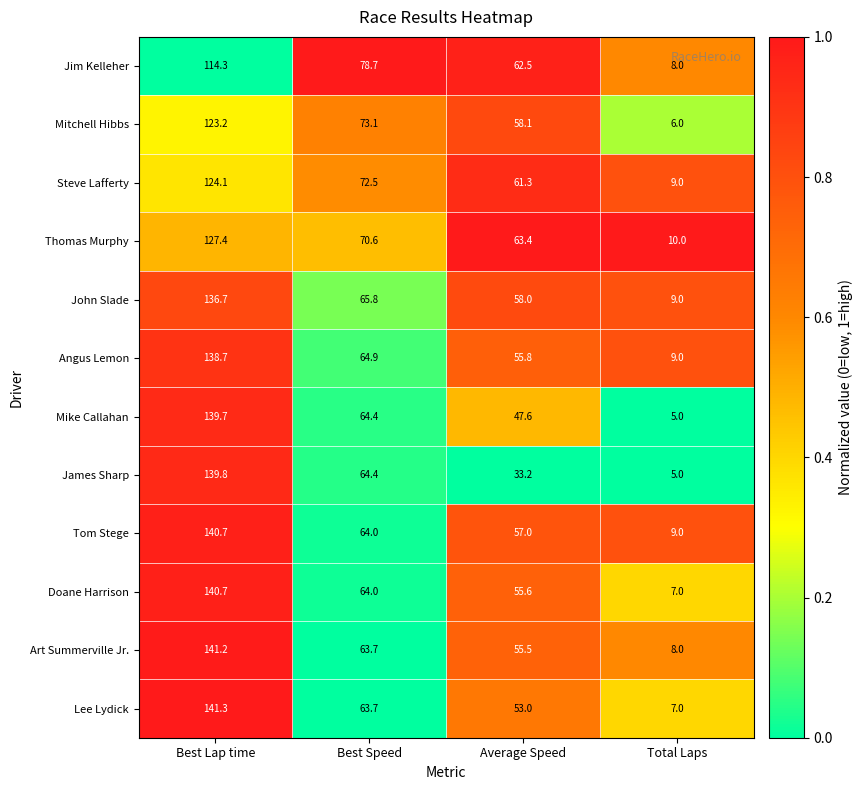

What is the sum of the Doane Harrison values at Total Laps and Average Speed?

62.6